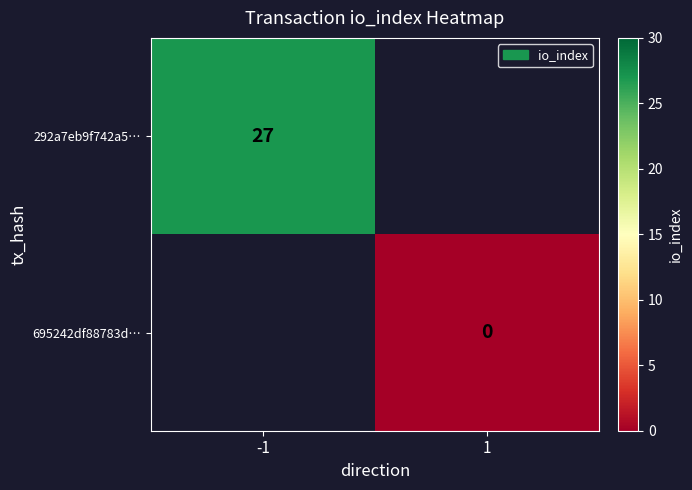

The 292a7eb9f742a5… series shows 27 at -1. True or false?

True